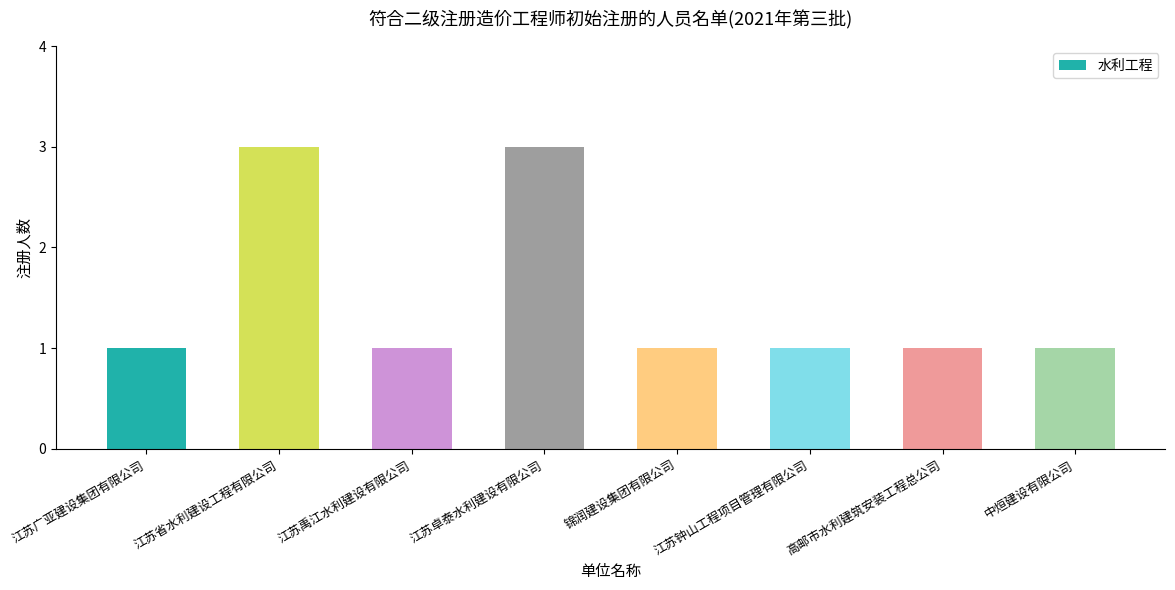

Approximately how many times larger is the value at 江苏禹江水利建设有限公司 compared to 江苏省水利建设工程有限公司?

0.3